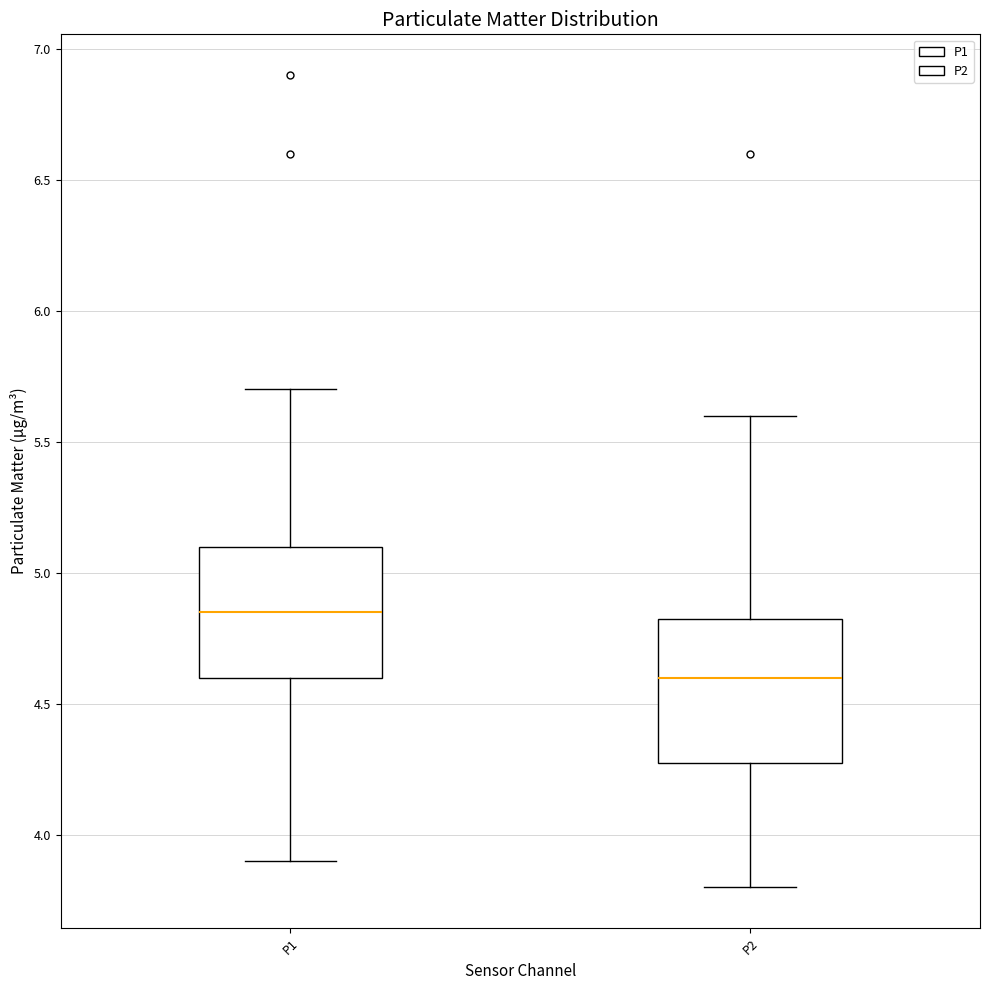

Reading left to right, transcribe this box plot: for each box, give where its median line is, the range the box spans, and where its two whiskers end, as read against the y-axis. The values are not printed on the chart, so give them approximately, as read against the axis.

P1: median 4.85, box 4.60 to 5.10, whiskers 3.90 to 5.70
P2: median 4.60, box 4.30 to 4.85, whiskers 3.80 to 5.60